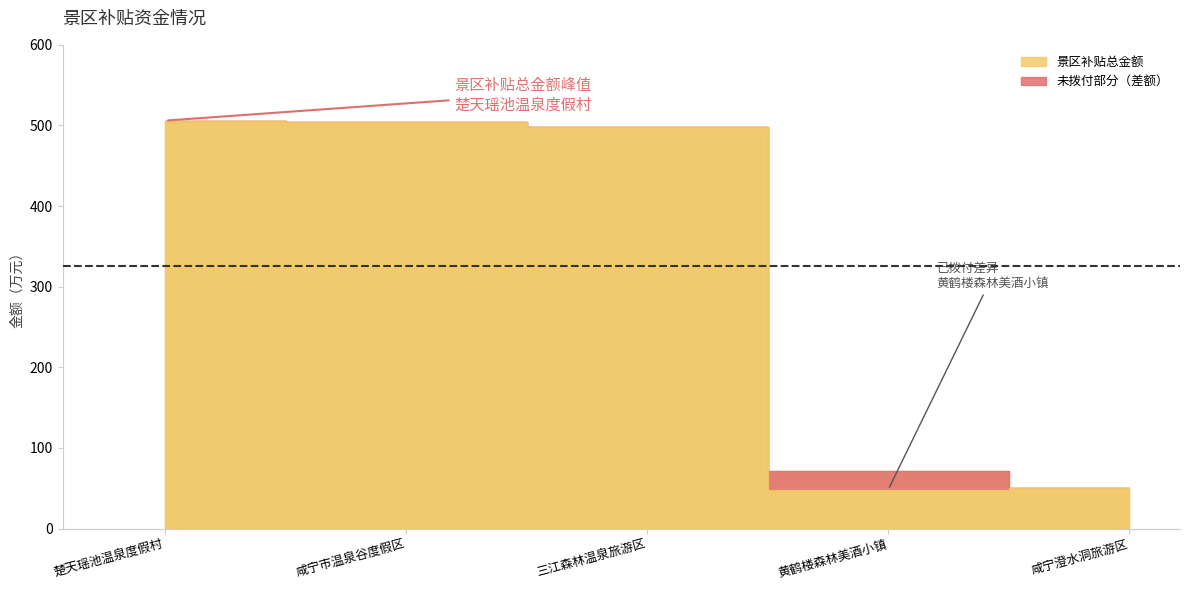

Between 咸宁市温泉谷度假区 and 楚天瑶池温泉度假村, which is larger?

楚天瑶池温泉度假村